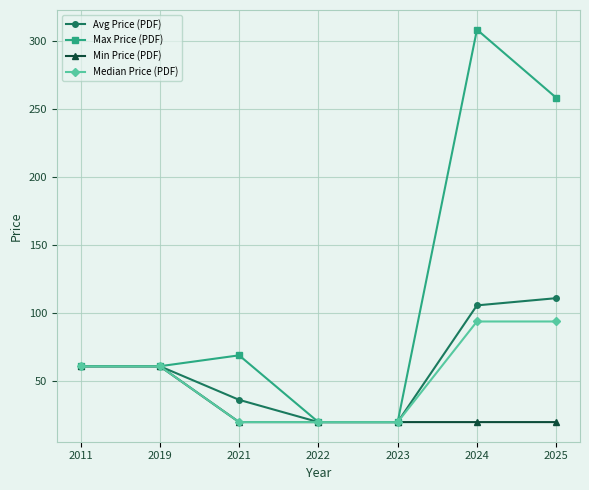

What is the sum of the Median Price (PDF) values at 2023 and 2024?

113.8